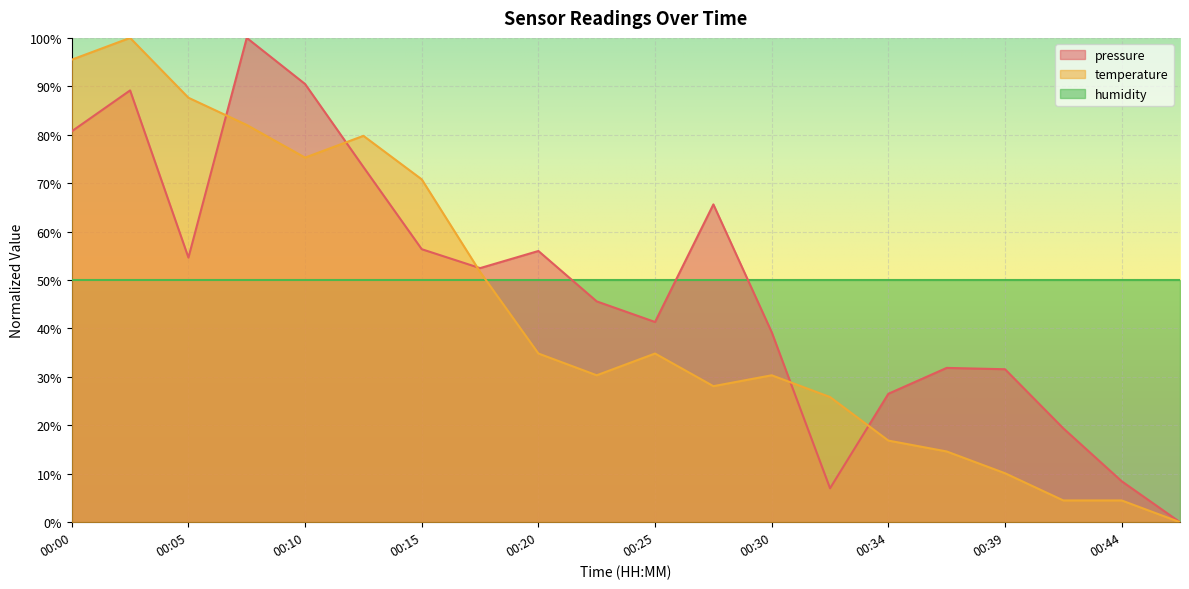

What is the value of the temperature point at the 14th from the left?

25.8